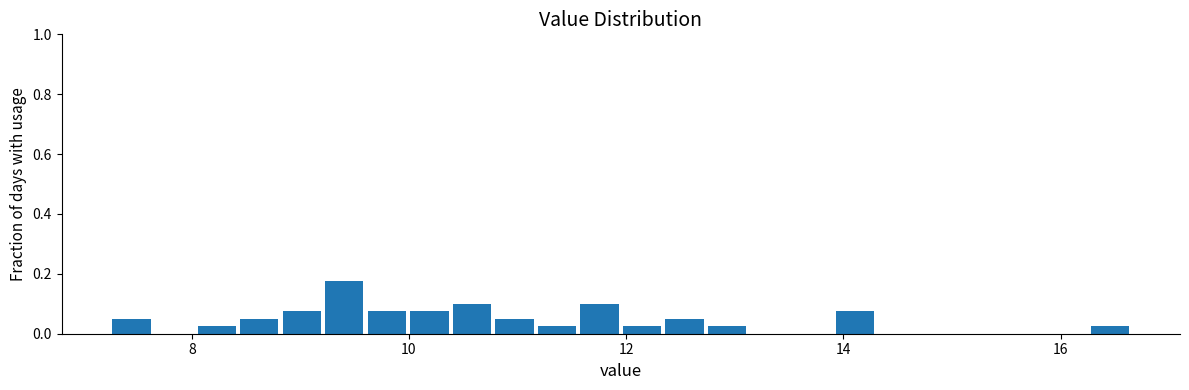

Read against the x-axis, roughly where is the centre of the tallest bar?

9.4